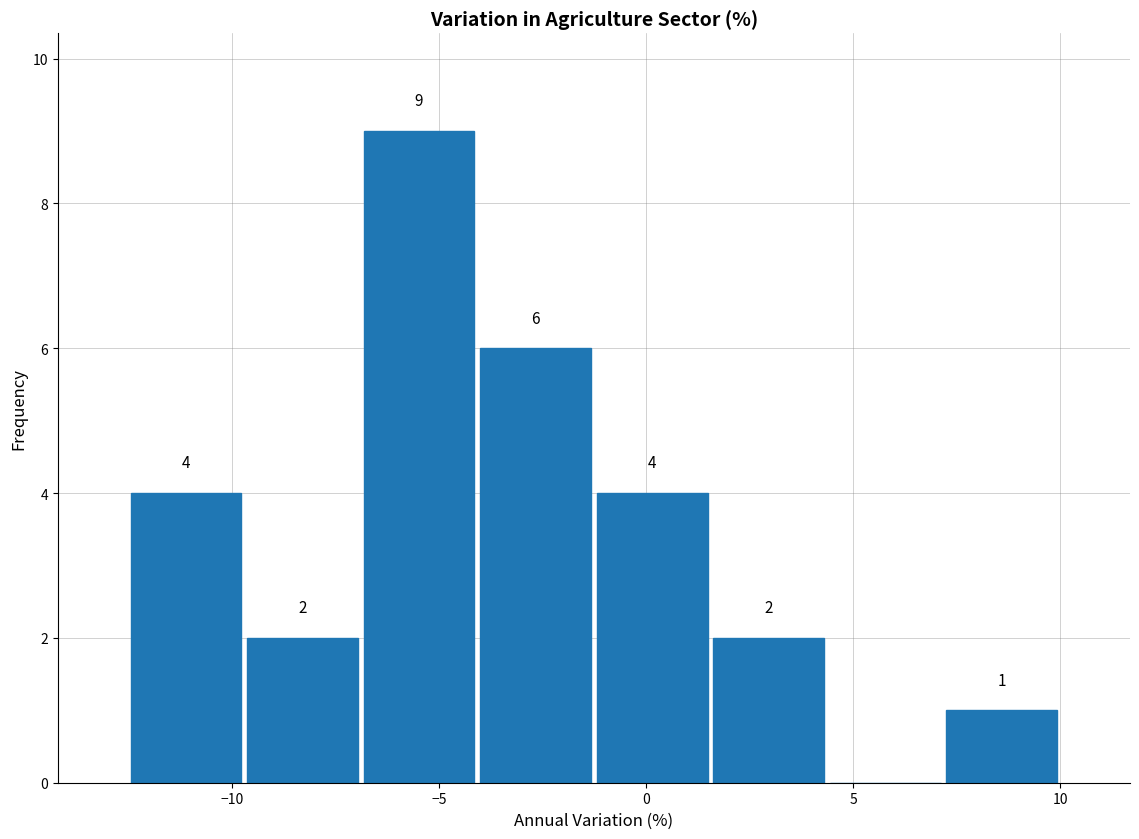

Over which range of the x-axis is the bar tallest?

-7.0 to -4.0